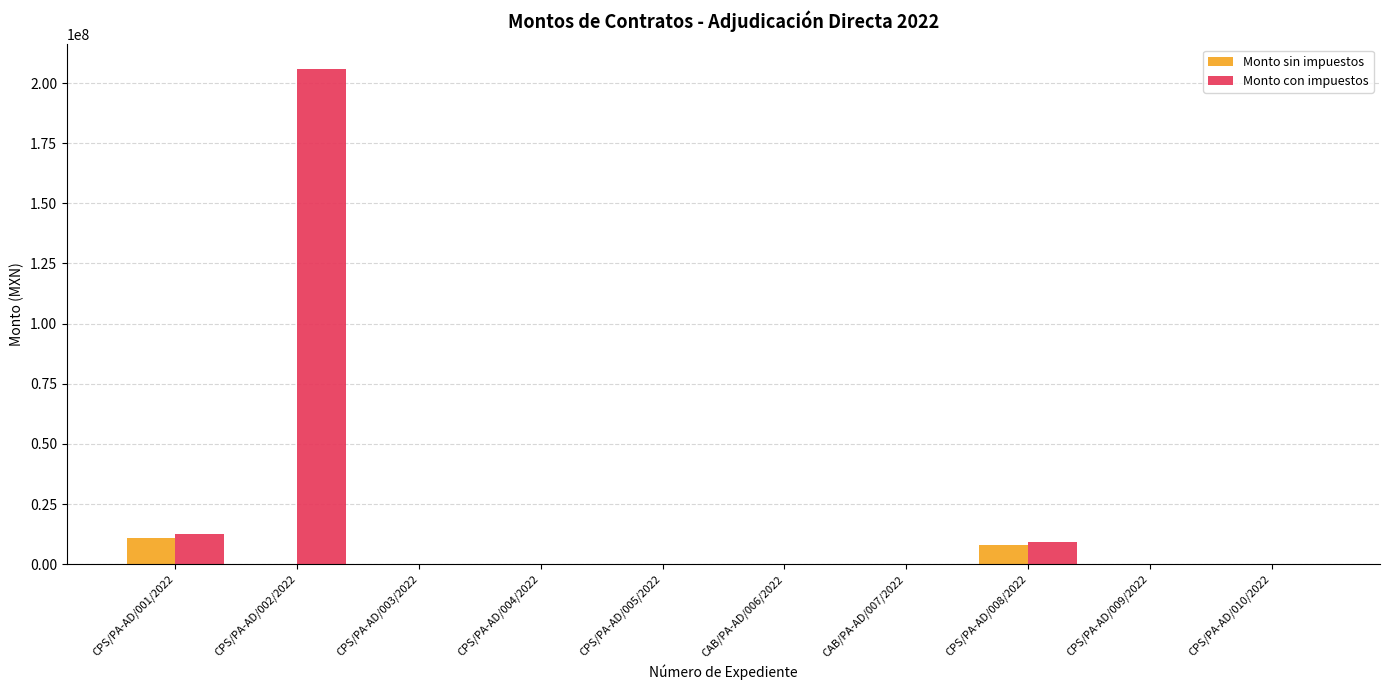

At which category is the sum across all series the highest?

CPS/PA-AD/002/2022